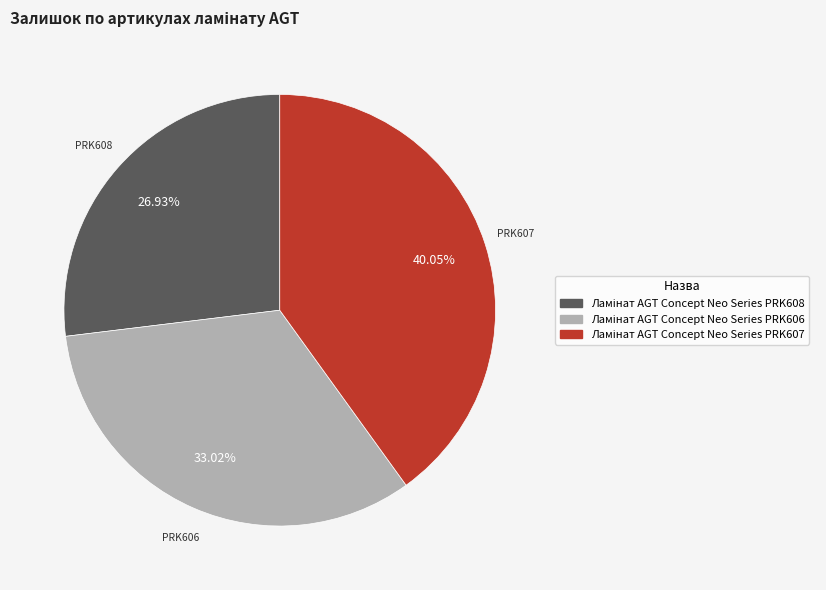

How many slices are in this pie chart?

3